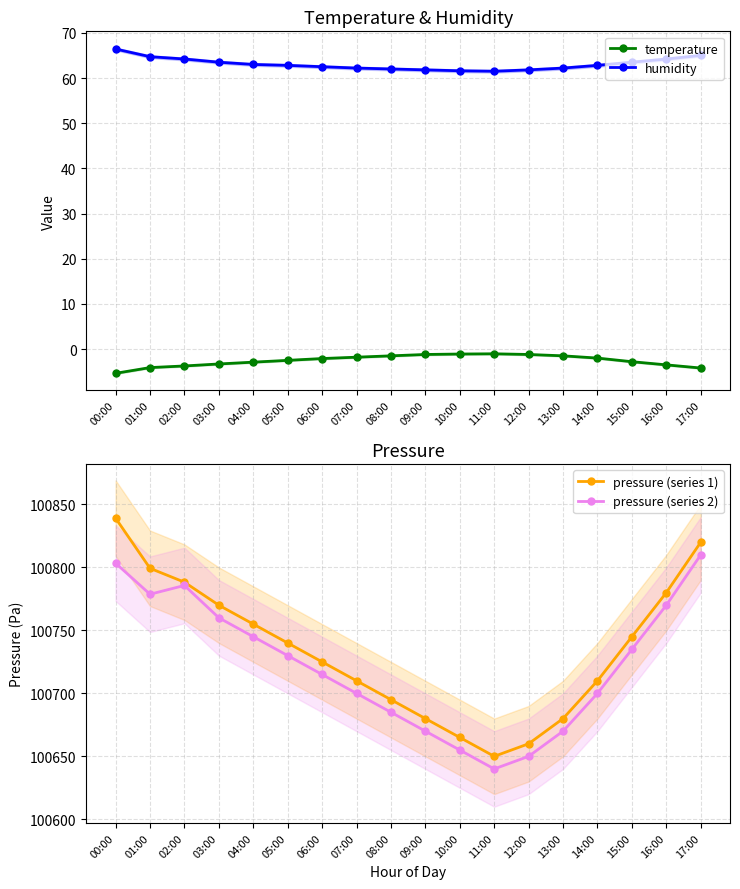

Is it true that pressure (series 2) equals 144811.3 at 13:00?

False